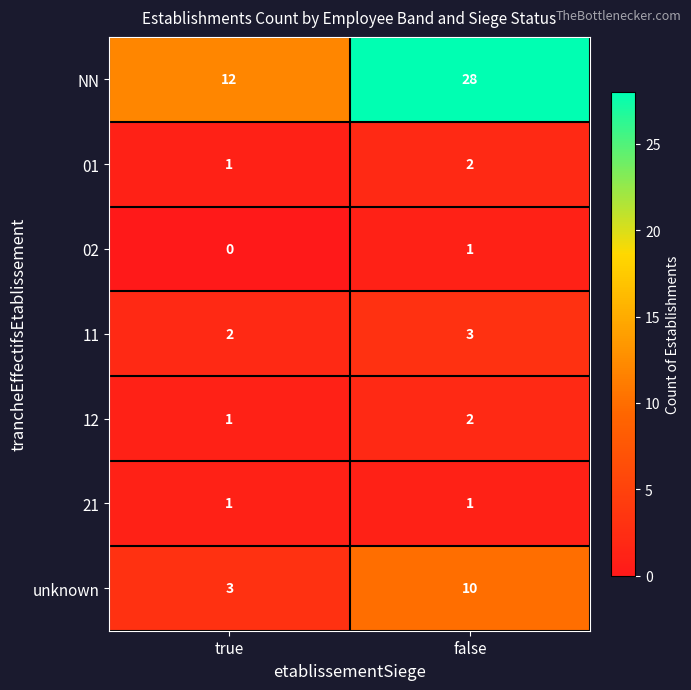

List the labels in order of 02 value, smallest first.

true, false